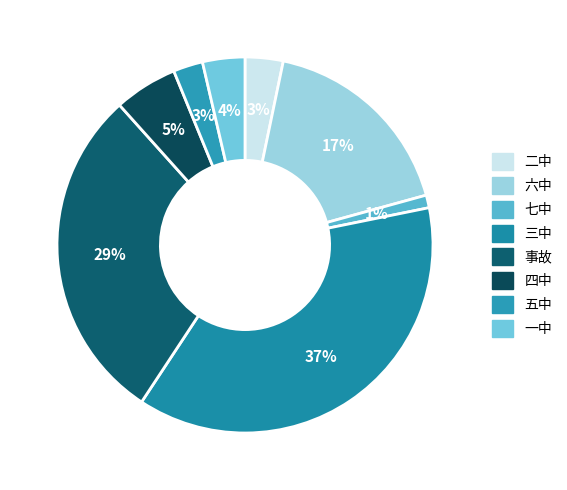

What percentage is the 七中 slice, to the nearest percent?

1%